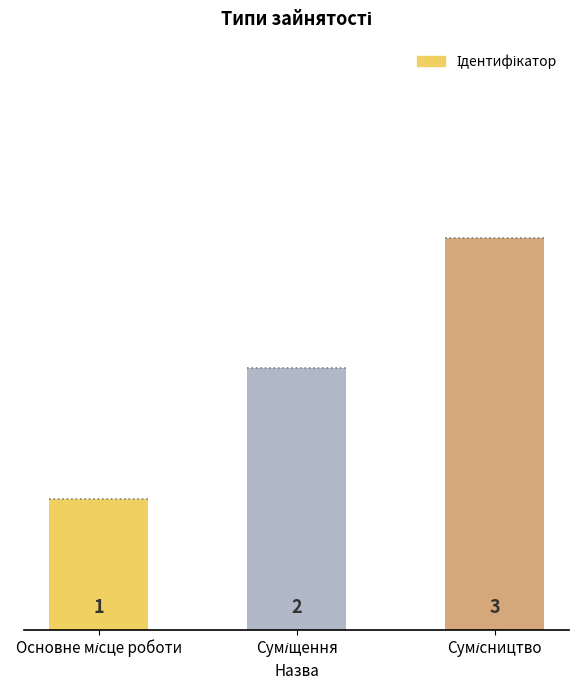

What is the value of the 1st bar from the left?

1